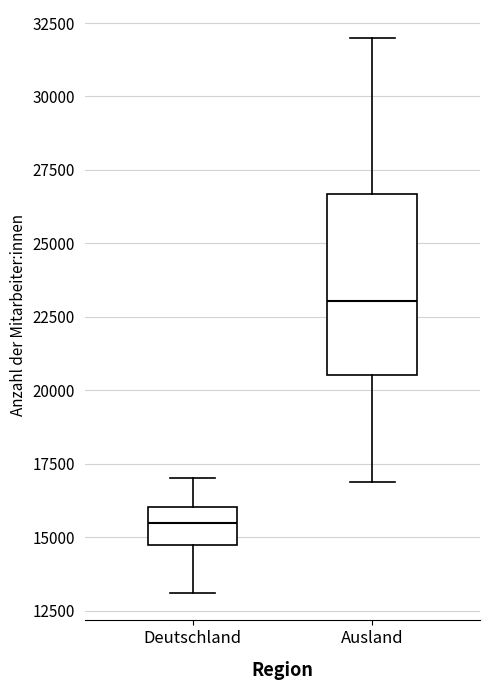

Reading left to right, read every box against the y-axis: the position of its median line, the range the box covers, and the ends of its whiskers. The values are not printed on the chart, so give them approximately, as read against the axis.

Deutschland: median 15500, box 14500 to 16000, whiskers 13000 to 17000
Ausland: median 23000, box 20500 to 26500, whiskers 17000 to 32000